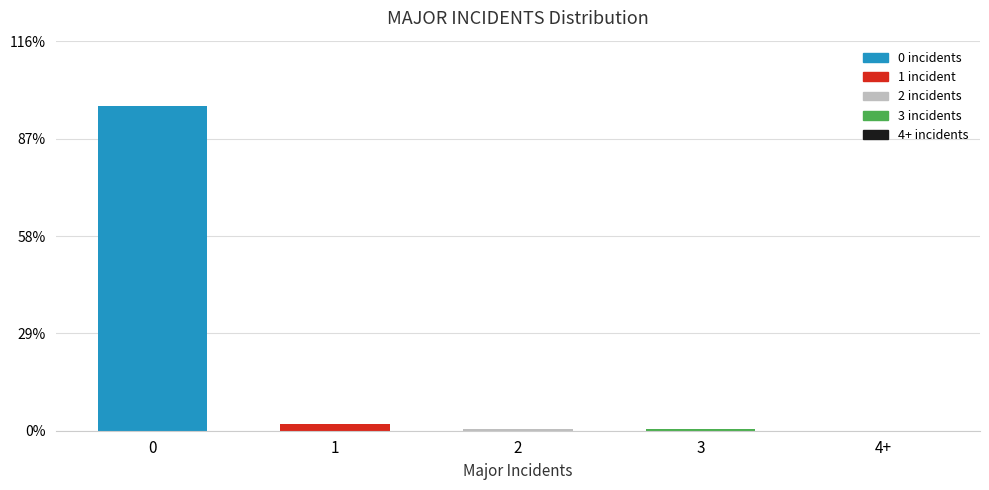

Reading right to left, transcribe all the data shown in this chart.

4+=0.0	3=0.6	2=0.6	1=1.9	0=96.9